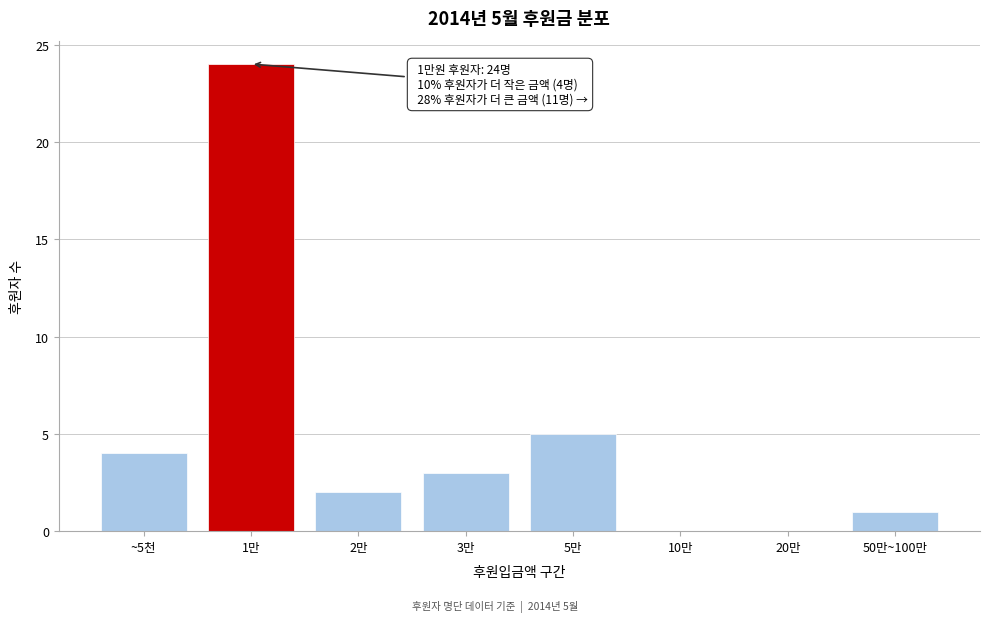

Reading left to right, list all the values displayed in this chart.

~5천=4	1만=24	2만=2	3만=3	5만=5	10만=0	20만=0	50만~100만=1